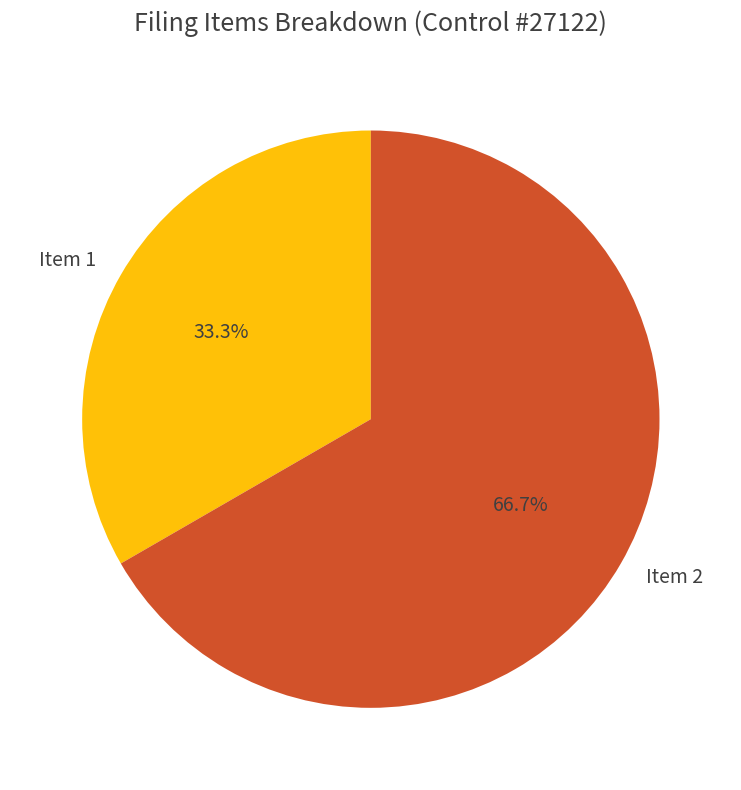

Count the number of slices in the pie.

2